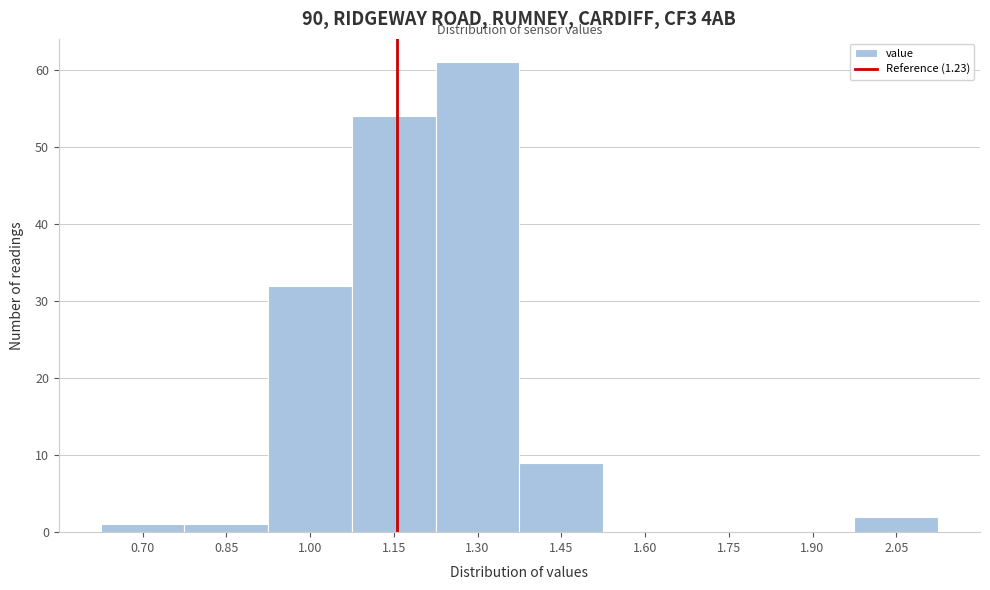

Reading left to right, transcribe all the data shown in this chart.

0.70=1	0.85=1	1.00=32	1.15=54	1.30=61	1.45=9	1.60=0	1.75=0	1.90=0	2.05=2